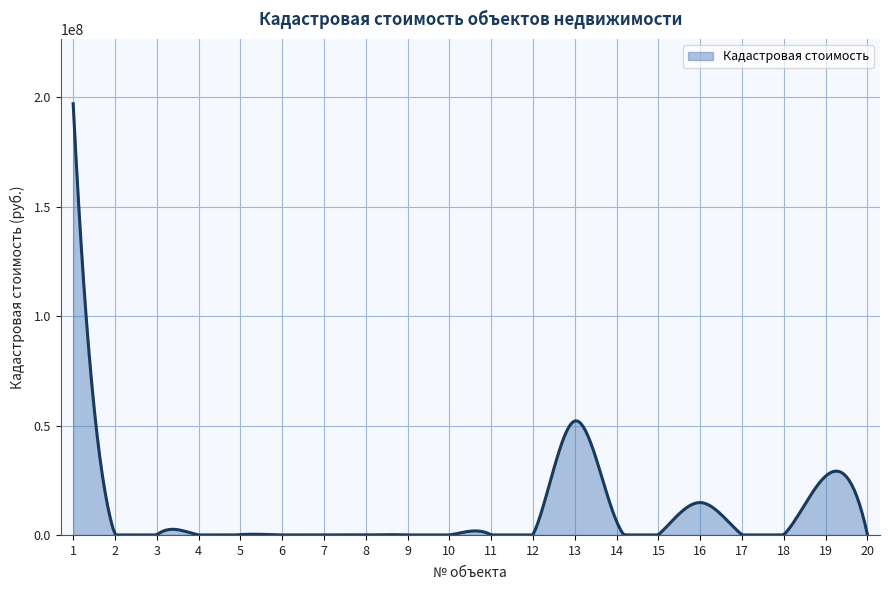

What is the maximum value shown in the chart?

197148348.7